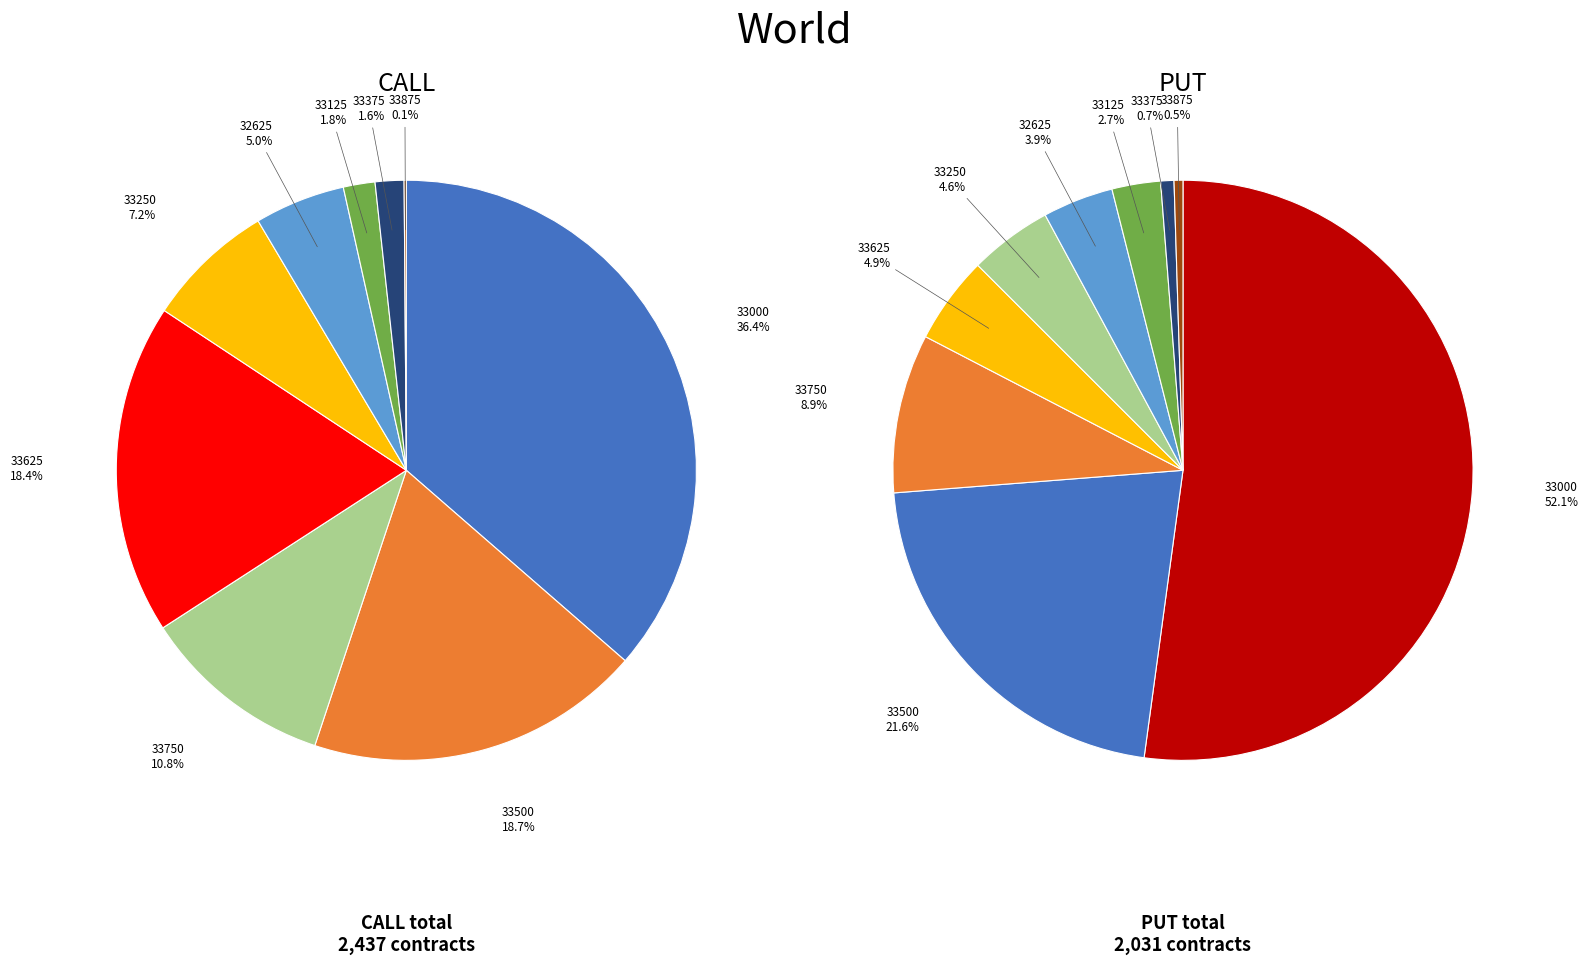

Which category has the biggest portion of the pie?

33000